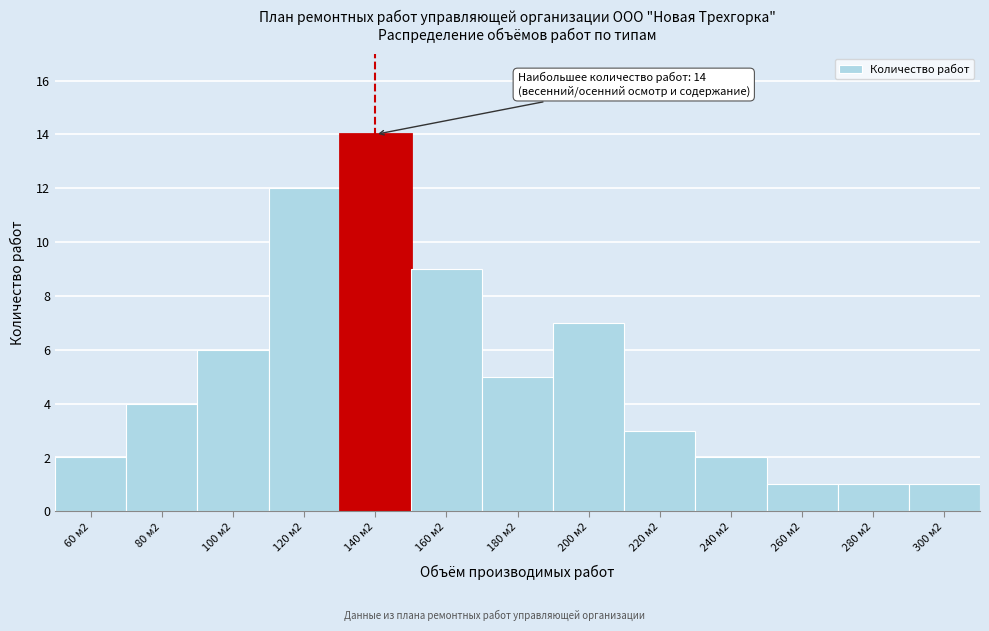

Reading right to left, transcribe all the data shown in this chart.

300 м2=1	280 м2=1	260 м2=1	240 м2=2	220 м2=3	200 м2=7	180 м2=5	160 м2=9	140 м2=14	120 м2=12	100 м2=6	80 м2=4	60 м2=2